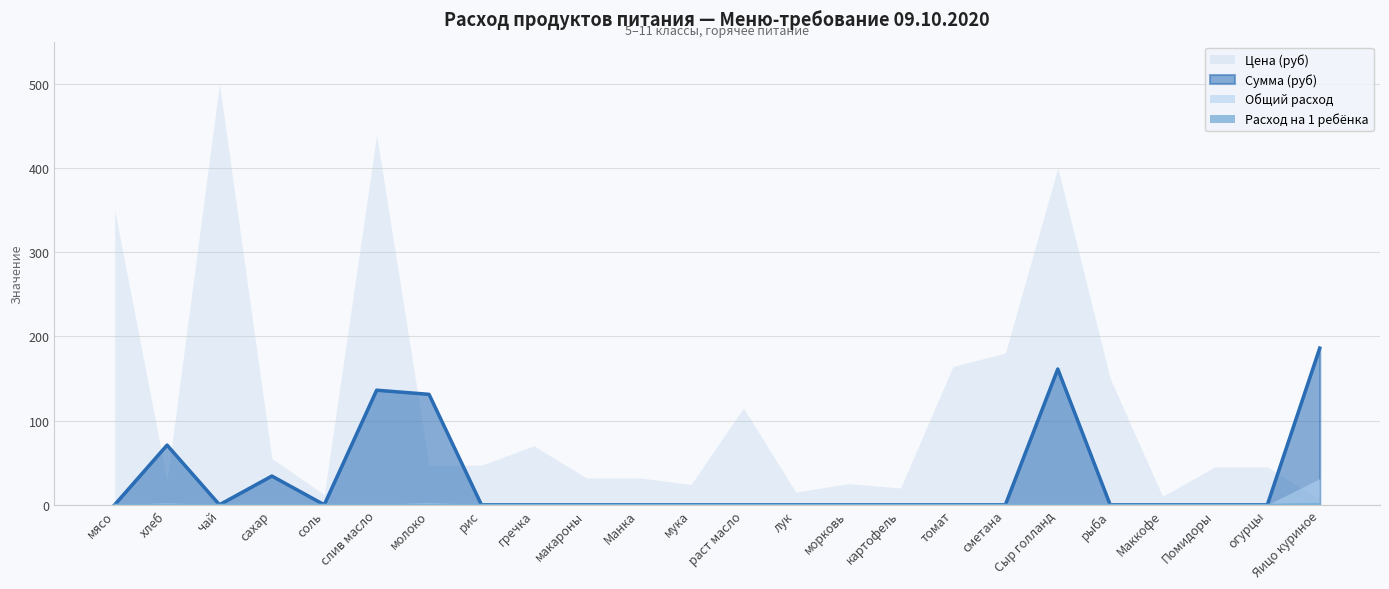

Which series changed the most between молоко and картофель?

Сумма (руб)